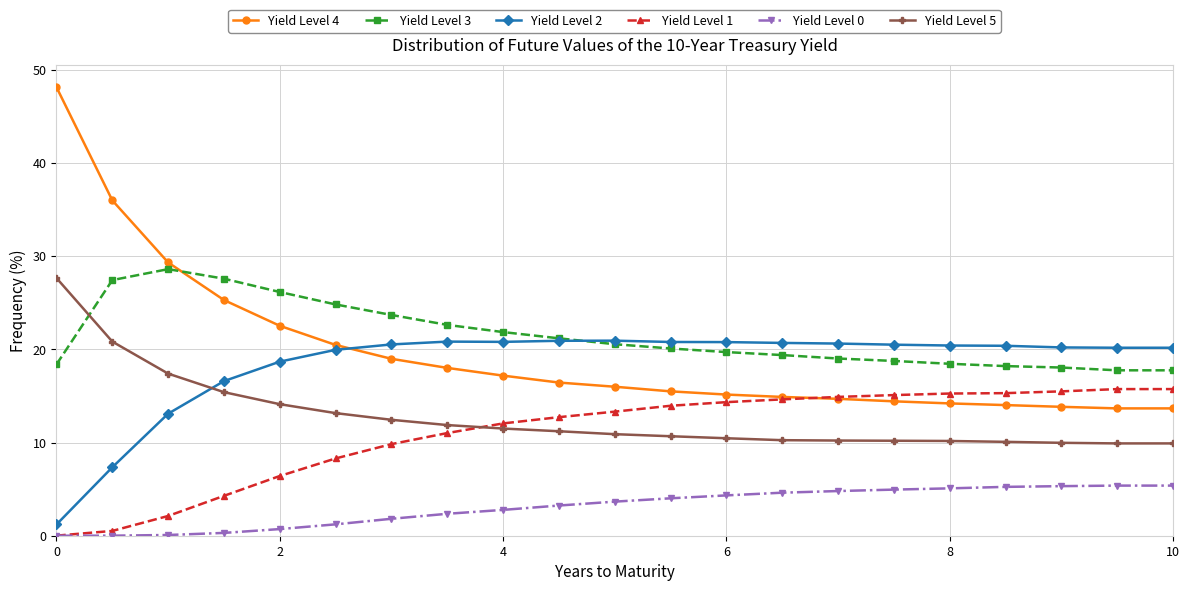

True or false: Yield Level 3 and Yield Level 1 cross at least once.

False